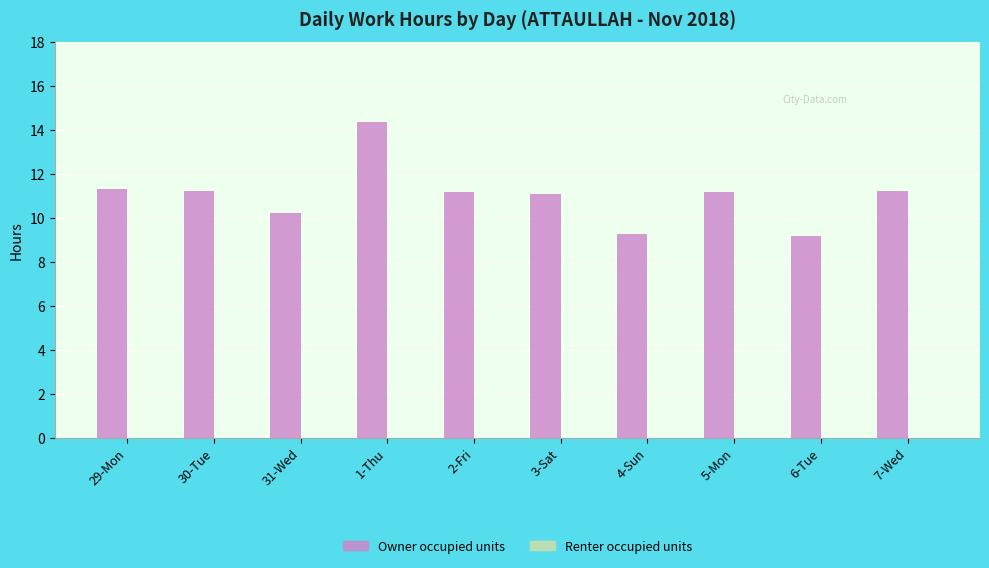

What is the change in value from 3-Sat to 6-Tue?

-1.9